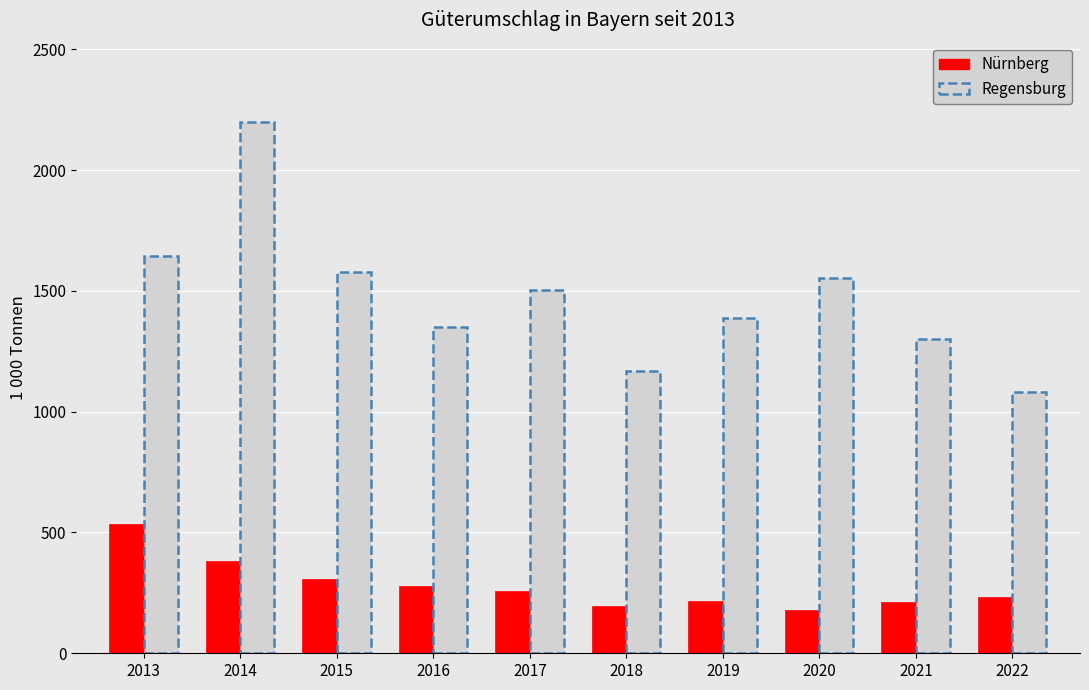

What is the value of the 10th bar from the left?

229